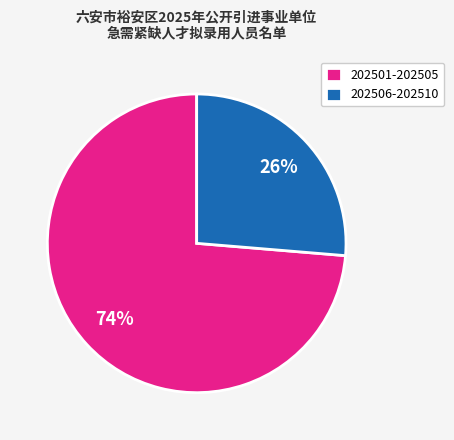

Which category has the smallest portion of the pie?

202506-202510